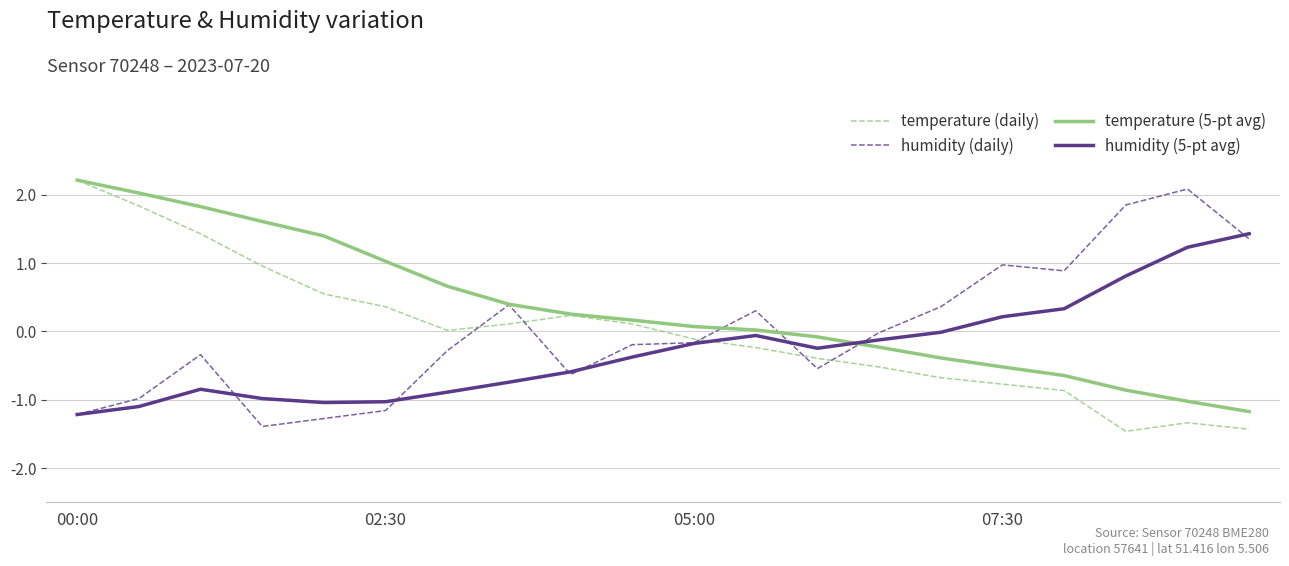

Which series has the largest total across all categories?

temperature (5-pt avg)